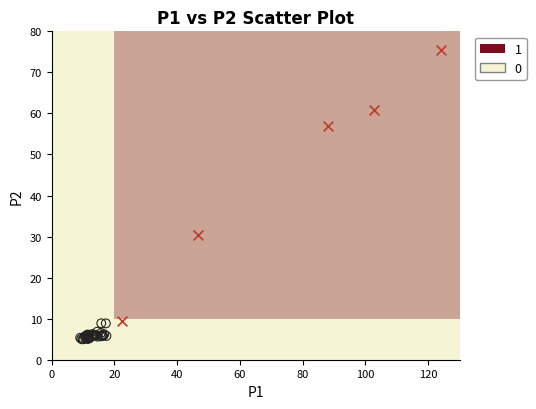

Which series contains the lowest Y value?

0